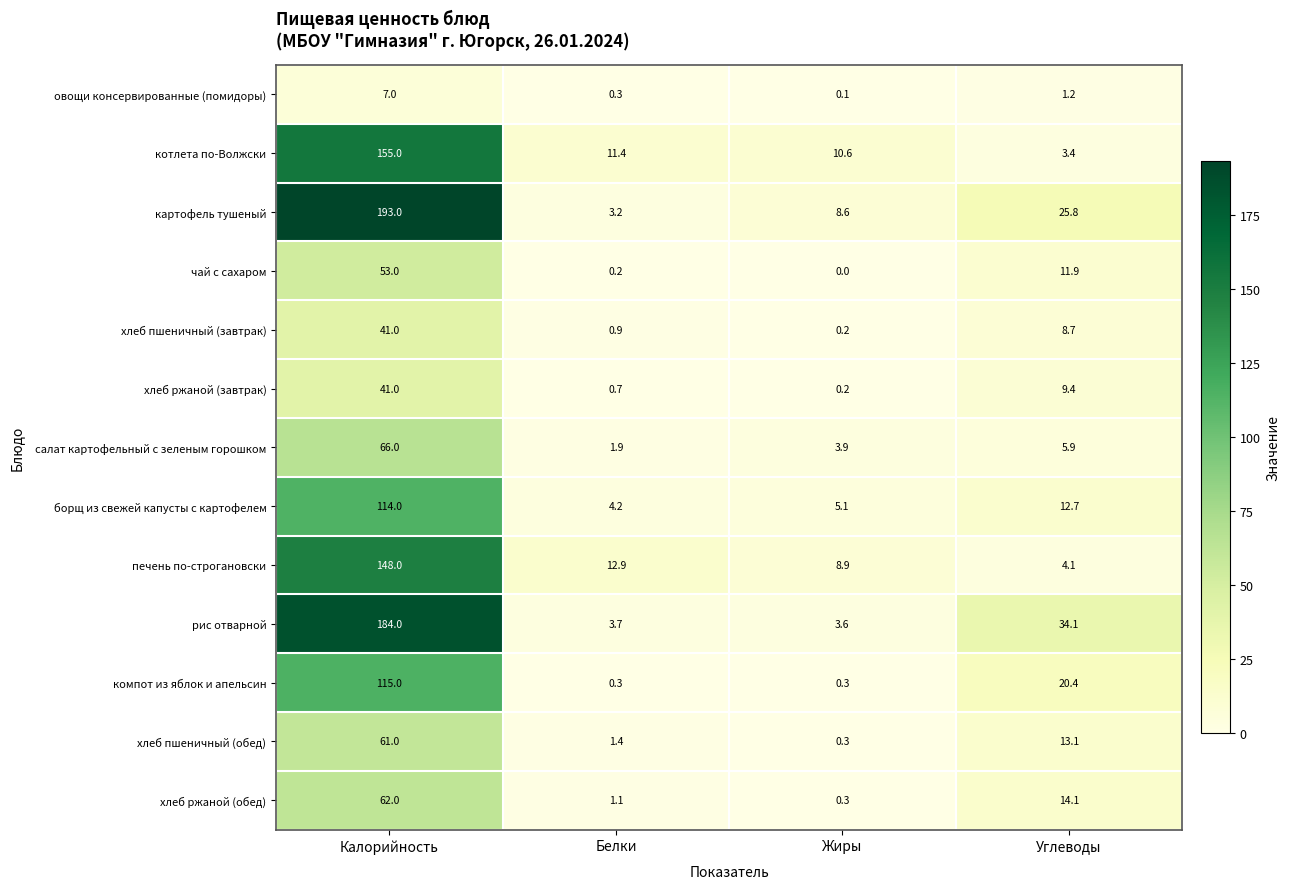

Which series has the largest range (max minus min)?

картофель тушеный